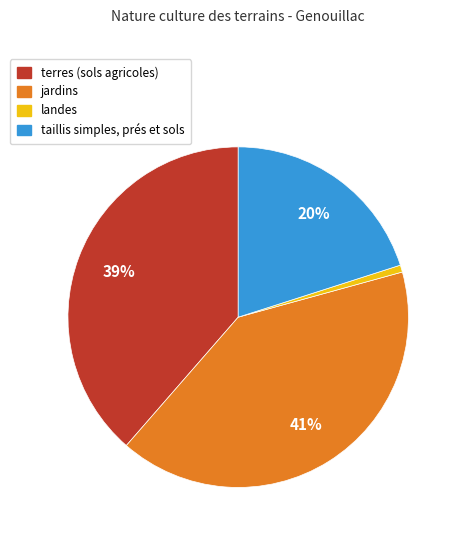

Does any single category account for the majority?

No